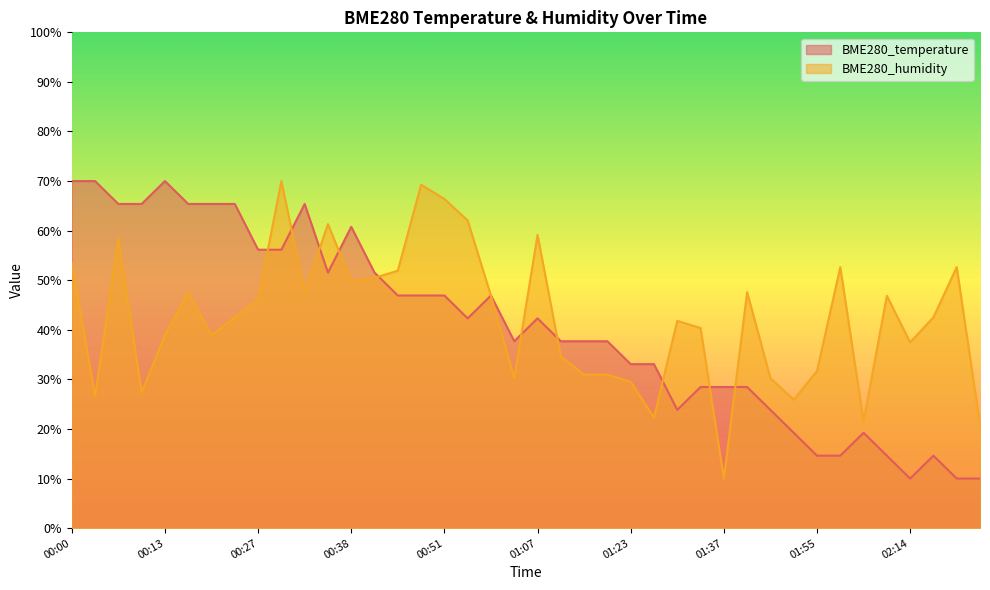

Does the chart have visible grid lines?

No